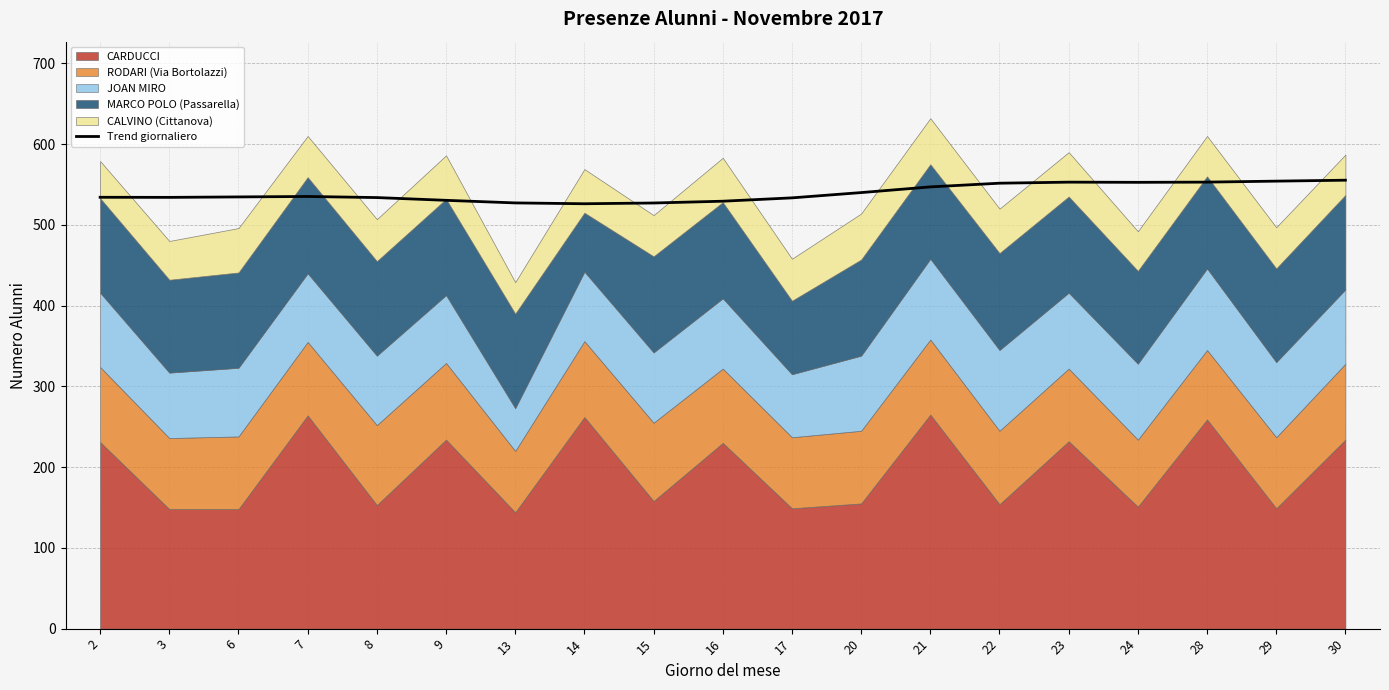

What is the sum of all values?

10251.0